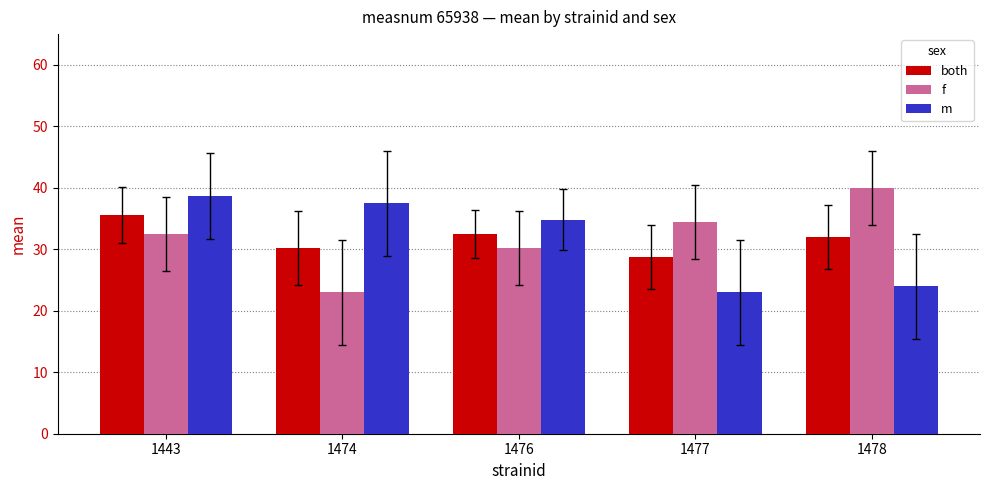

What is the difference between the both values at 1443 and 1478?

3.6